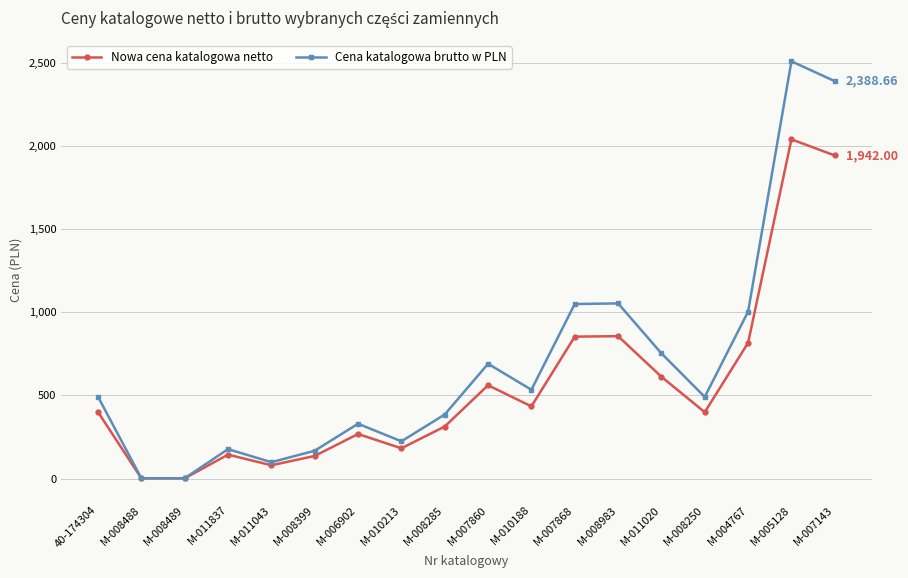

Rank the series at M-007143 from lowest to highest value.

Nowa cena katalogowa netto, Cena katalogowa brutto w PLN